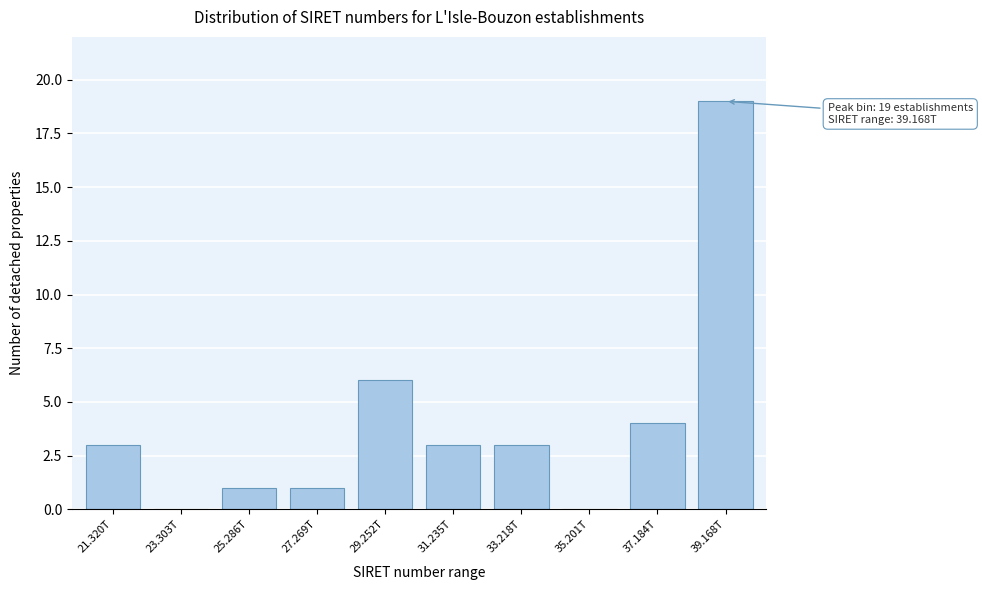

Reading left to right, extract all data points from this chart.

21.320T=3	23.303T=0	25.286T=1	27.269T=1	29.252T=6	31.235T=3	33.218T=3	35.201T=0	37.184T=4	39.168T=19